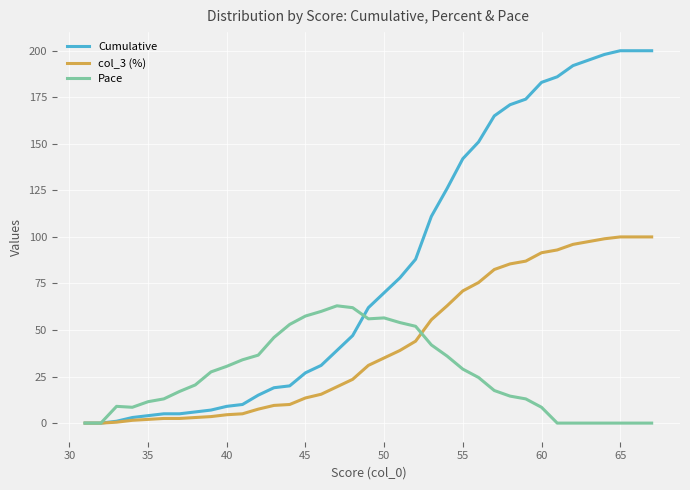

What is the difference between the maximum and minimum values in the Pace series?

63.0